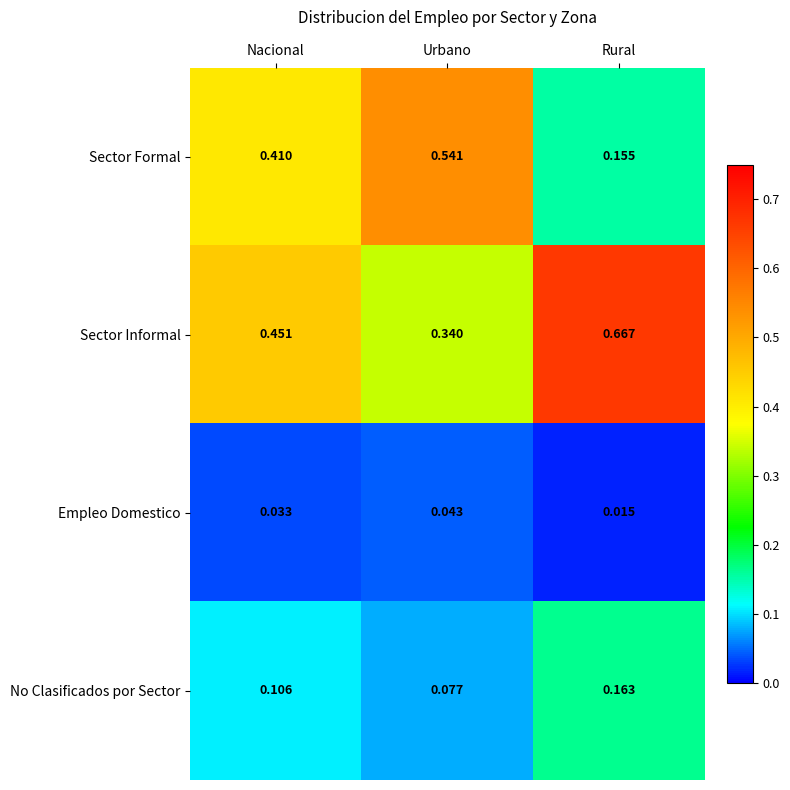

Between Urbano and Rural, which series saw the biggest shift?

Sector Formal